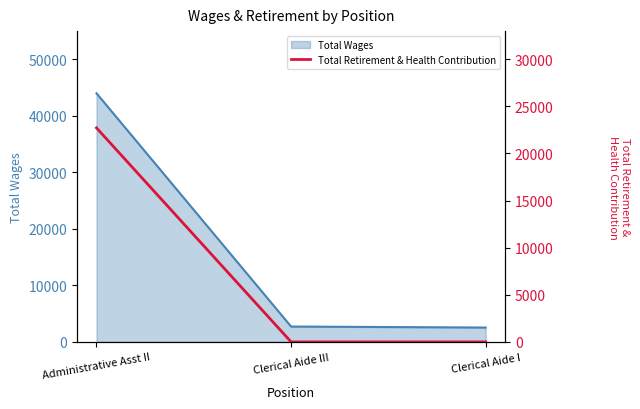

True or false: Total Wages has a value of 2538 at Clerical Aide I.

True